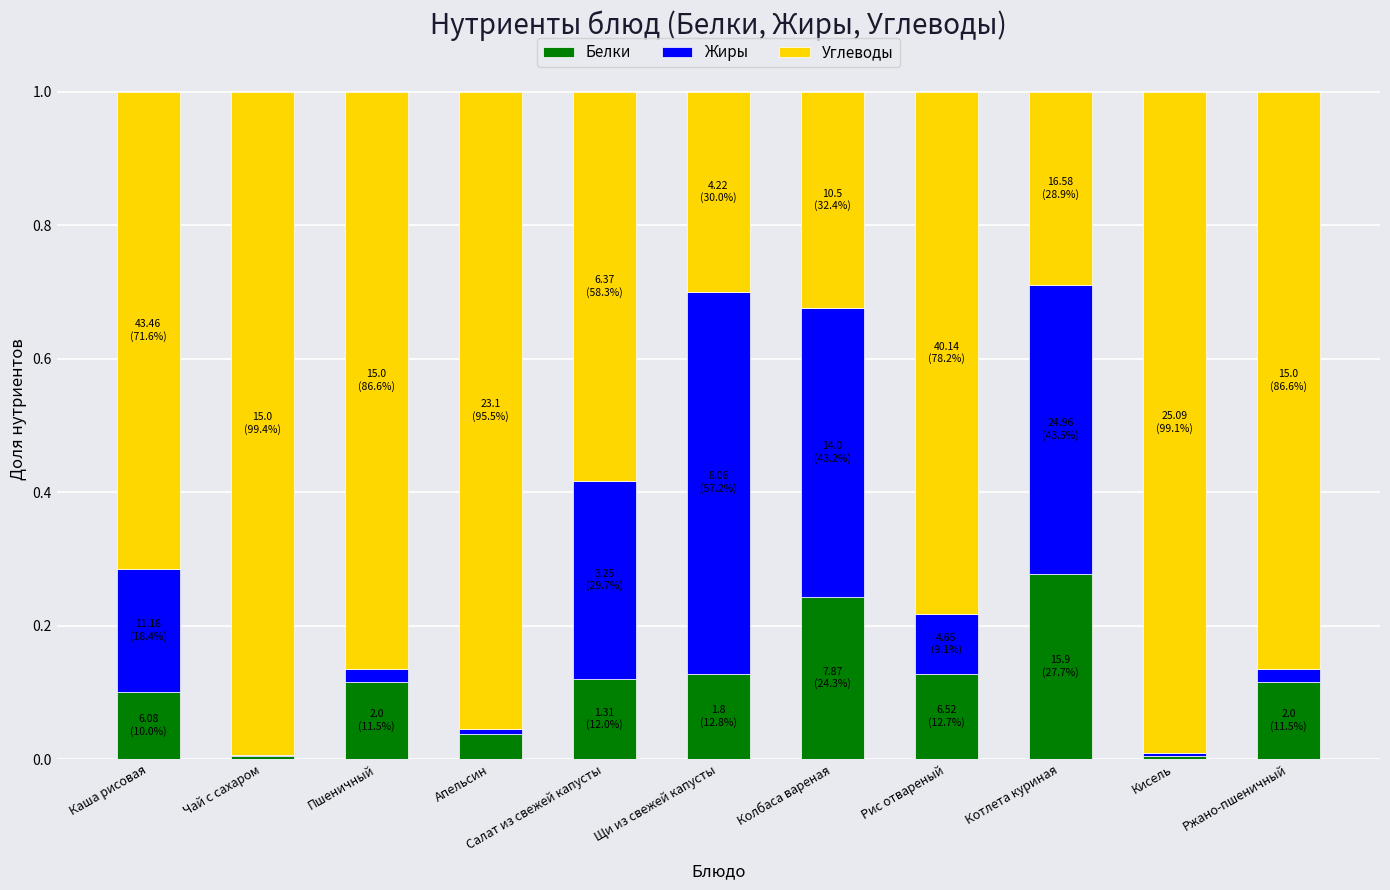

True or false: Белки has a value of 0.1 at Ржано-пшеничный.

True